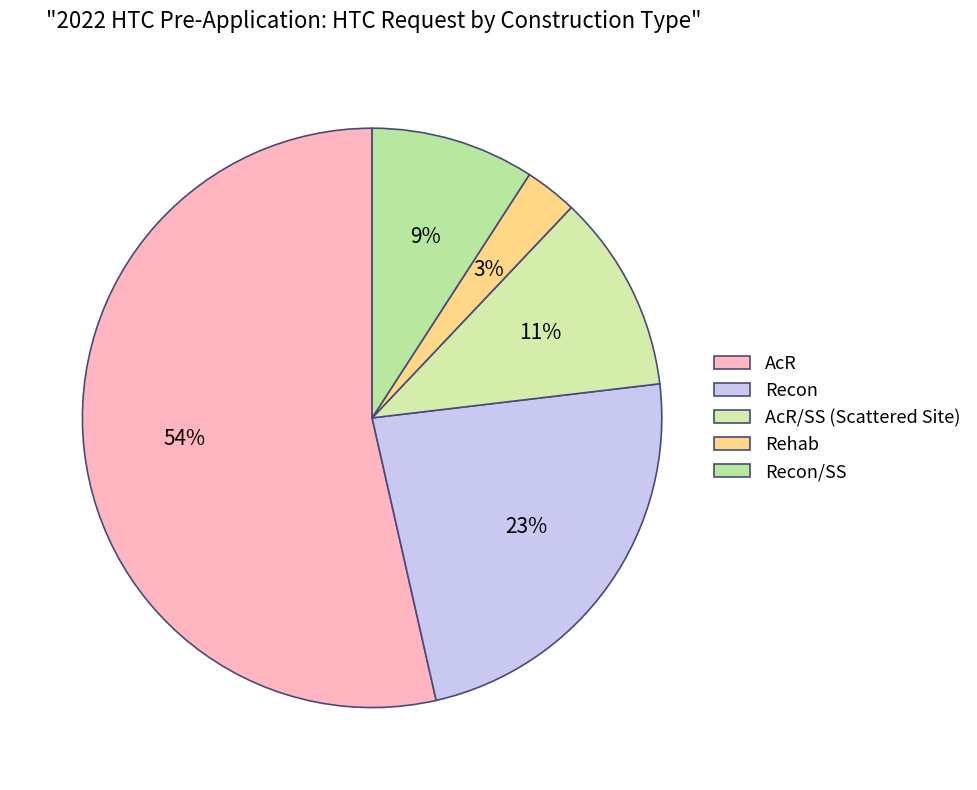

How many segments does this pie chart have?

5